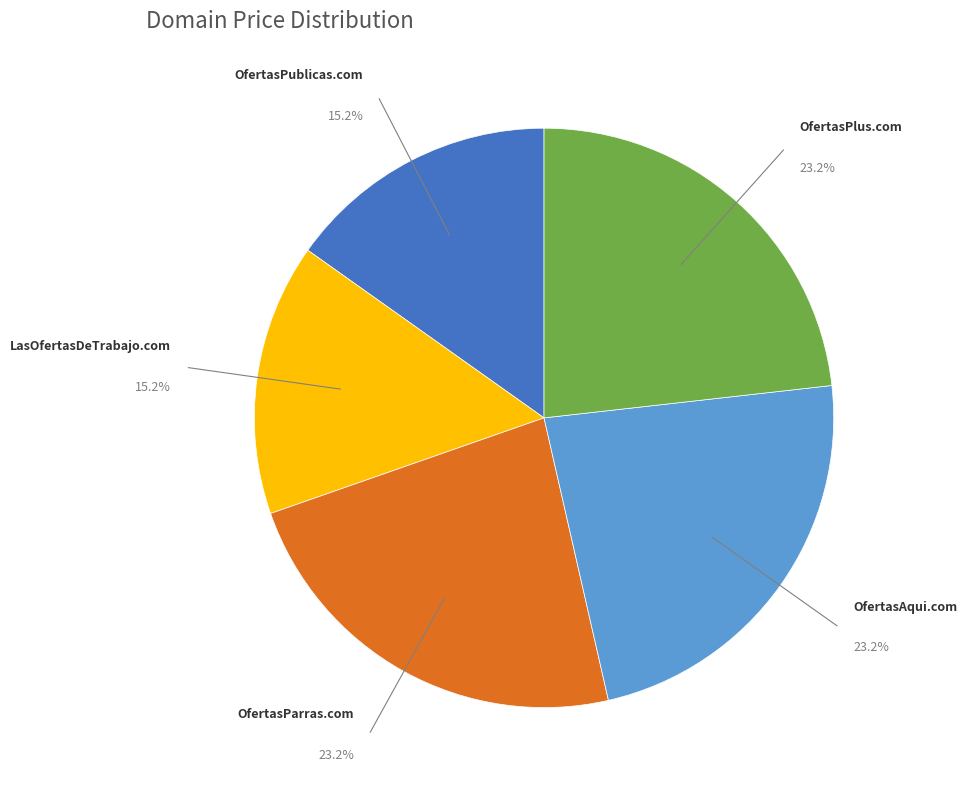

To the nearest percent, what portion does OfertasPlus.com represent?

23%